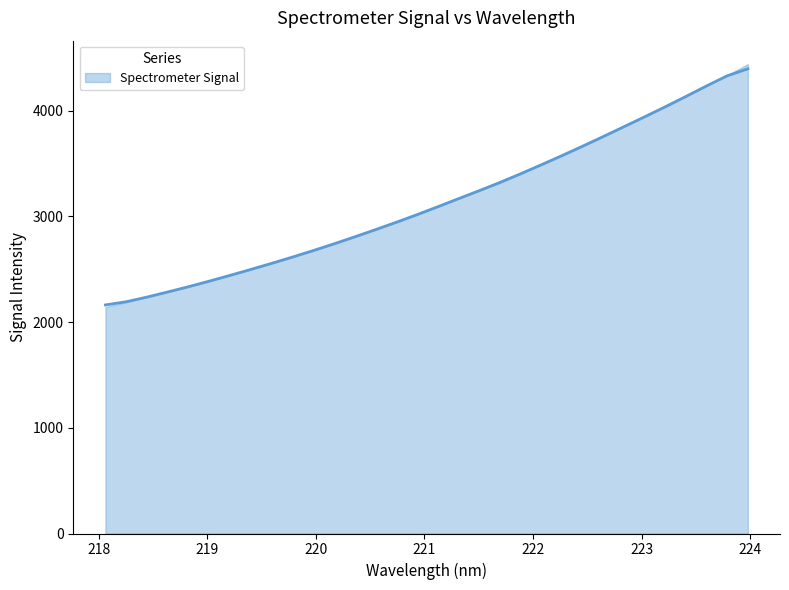

What is the average value?

3136.9